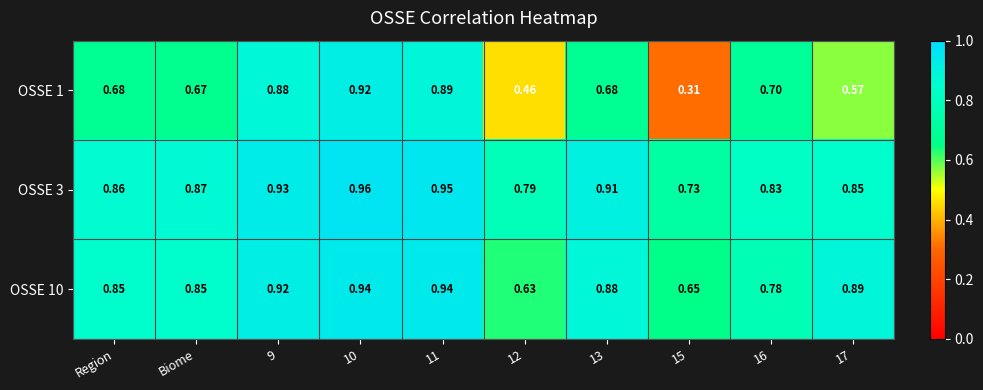

Count the number of categories in the chart.

10